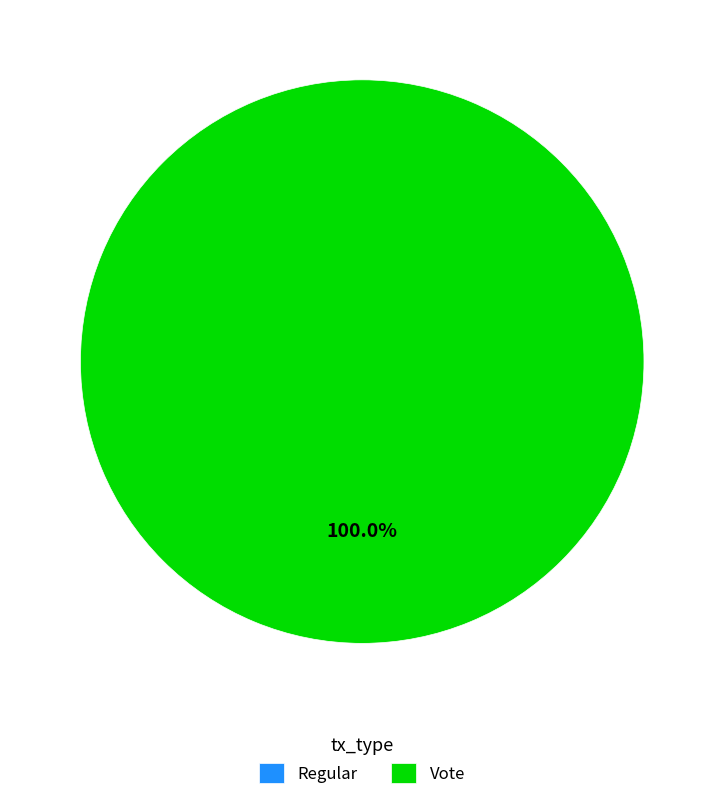

To the nearest percent, what is the difference between the Vote and Regular slice percentages?

100%